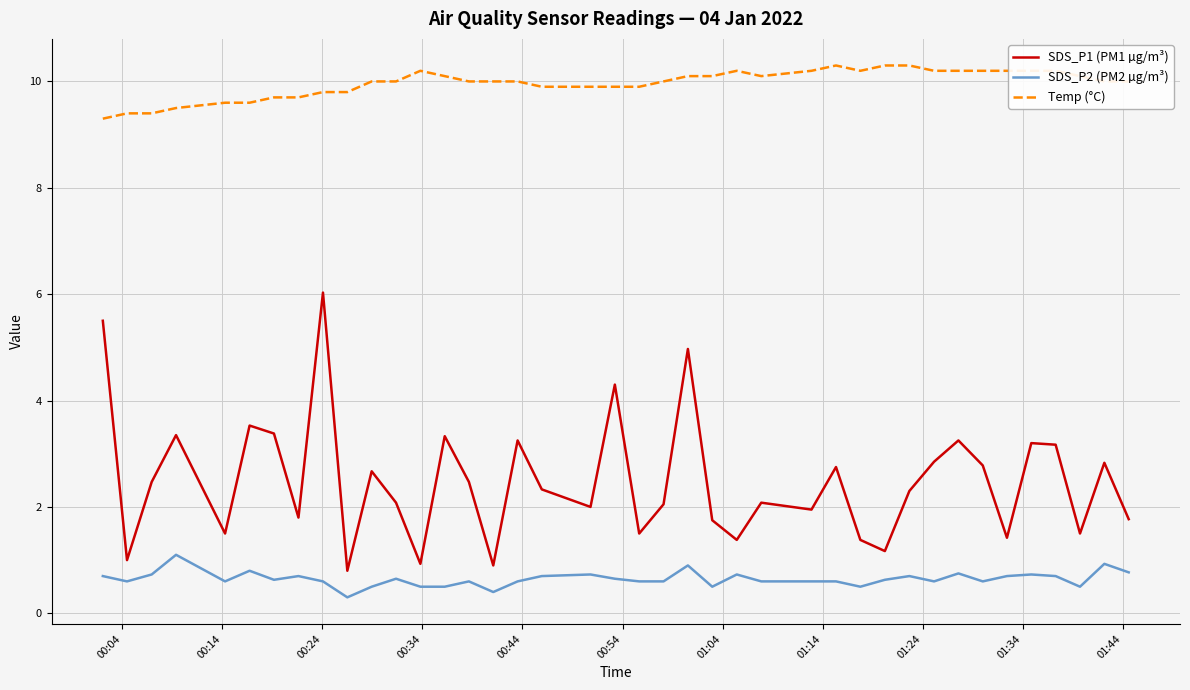

True or false: SDS_P2 (PM2 µg/m³) and Temp (°C) intersect in this chart.

False